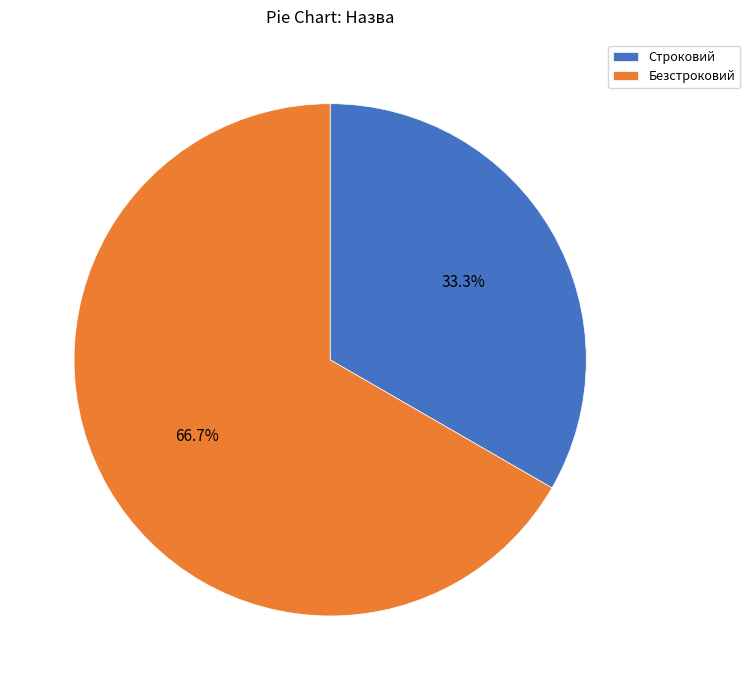

To the nearest percent, what portion does Строковий represent?

33%